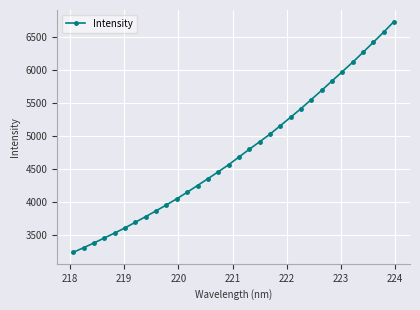

True or false: the data has more than 1 interior local peaks.

False